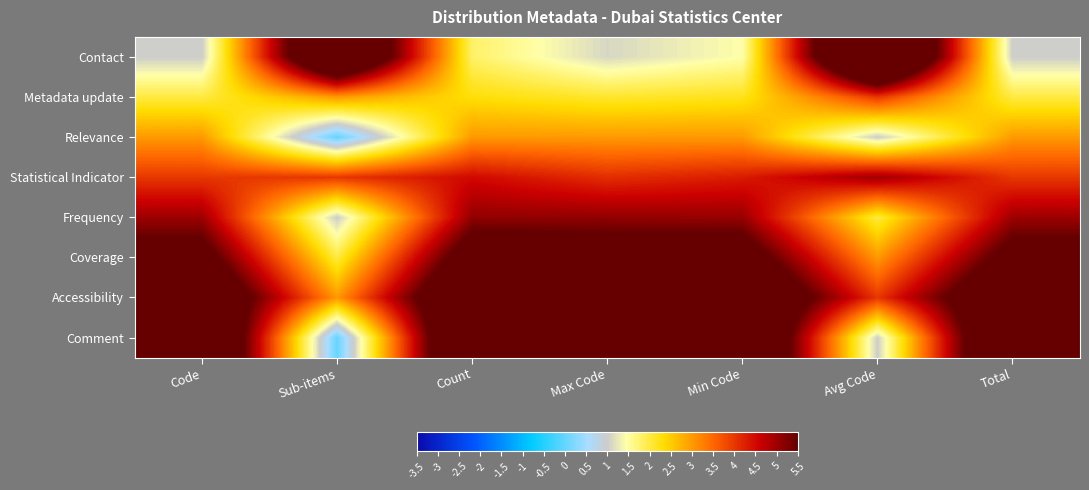

Which series has the largest total across all categories?

Accessibility